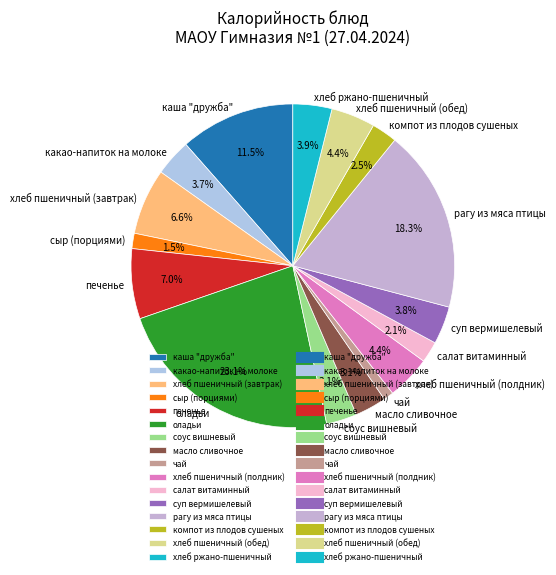

Is хлеб пшеничный (завтрак) the majority of the pie?

No